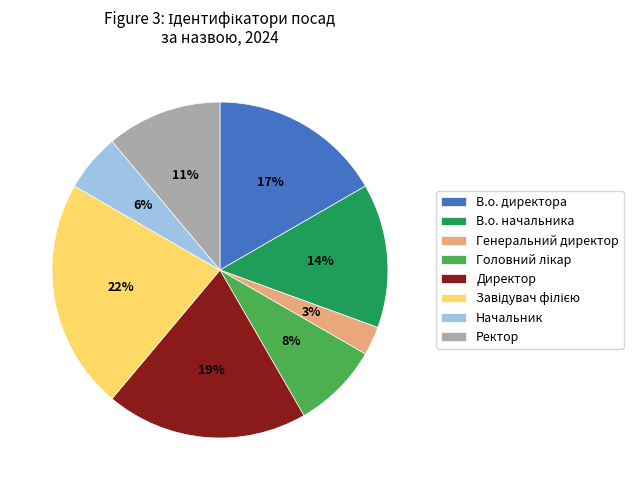

To the nearest percent, what percentage of the pie is Генеральний директор?

3%